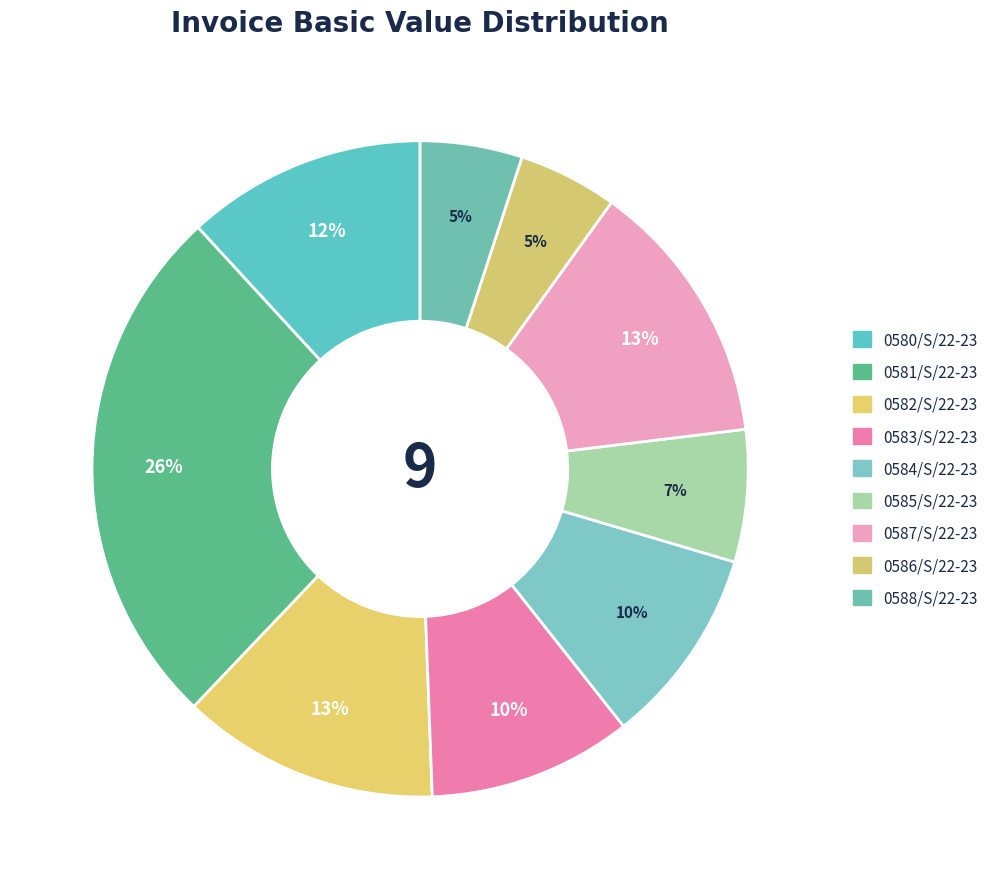

What is the smallest slice in the pie chart?

0586/S/22-23